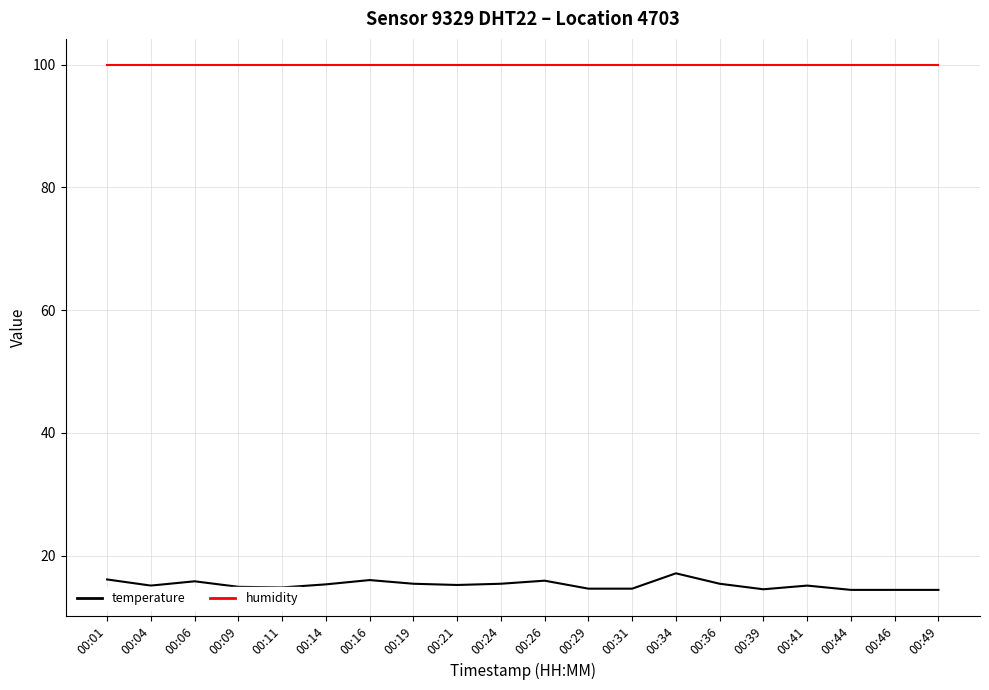

At 00:46, list the series in order from smallest to largest.

temperature, humidity